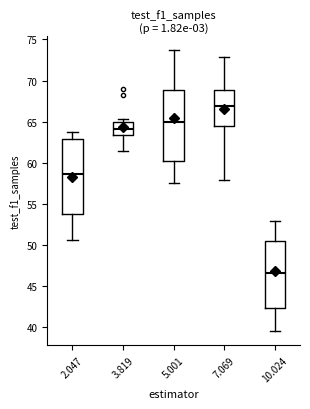

Comparing the boxes themselves (not the whiskers), which one is the tallest?

2.047